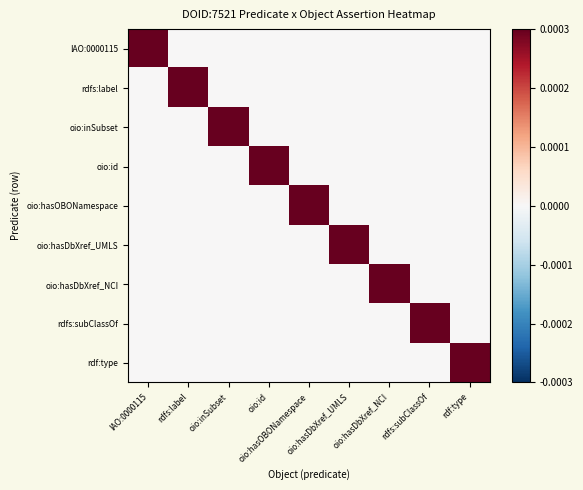

Reading left to right, transcribe all the data shown in this chart.

IAO:0000115: IAO:0000115=0.0	rdfs:label=0.0	oio:inSubset=0.0	oio:id=0.0	oio:hasOBONamespace=0.0	oio:hasDbXref_UMLS=0.0	oio:hasDbXref_NCI=0.0	rdfs:subClassOf=0.0	rdf:type=0.0
rdfs:label: IAO:0000115=0.0	rdfs:label=0.0	oio:inSubset=0.0	oio:id=0.0	oio:hasOBONamespace=0.0	oio:hasDbXref_UMLS=0.0	oio:hasDbXref_NCI=0.0	rdfs:subClassOf=0.0	rdf:type=0.0
oio:inSubset: IAO:0000115=0.0	rdfs:label=0.0	oio:inSubset=0.0	oio:id=0.0	oio:hasOBONamespace=0.0	oio:hasDbXref_UMLS=0.0	oio:hasDbXref_NCI=0.0	rdfs:subClassOf=0.0	rdf:type=0.0
oio:id: IAO:0000115=0.0	rdfs:label=0.0	oio:inSubset=0.0	oio:id=0.0	oio:hasOBONamespace=0.0	oio:hasDbXref_UMLS=0.0	oio:hasDbXref_NCI=0.0	rdfs:subClassOf=0.0	rdf:type=0.0
oio:hasOBONamespace: IAO:0000115=0.0	rdfs:label=0.0	oio:inSubset=0.0	oio:id=0.0	oio:hasOBONamespace=0.0	oio:hasDbXref_UMLS=0.0	oio:hasDbXref_NCI=0.0	rdfs:subClassOf=0.0	rdf:type=0.0
oio:hasDbXref_UMLS: IAO:0000115=0.0	rdfs:label=0.0	oio:inSubset=0.0	oio:id=0.0	oio:hasOBONamespace=0.0	oio:hasDbXref_UMLS=0.0	oio:hasDbXref_NCI=0.0	rdfs:subClassOf=0.0	rdf:type=0.0
oio:hasDbXref_NCI: IAO:0000115=0.0	rdfs:label=0.0	oio:inSubset=0.0	oio:id=0.0	oio:hasOBONamespace=0.0	oio:hasDbXref_UMLS=0.0	oio:hasDbXref_NCI=0.0	rdfs:subClassOf=0.0	rdf:type=0.0
rdfs:subClassOf: IAO:0000115=0.0	rdfs:label=0.0	oio:inSubset=0.0	oio:id=0.0	oio:hasOBONamespace=0.0	oio:hasDbXref_UMLS=0.0	oio:hasDbXref_NCI=0.0	rdfs:subClassOf=0.0	rdf:type=0.0
rdf:type: IAO:0000115=0.0	rdfs:label=0.0	oio:inSubset=0.0	oio:id=0.0	oio:hasOBONamespace=0.0	oio:hasDbXref_UMLS=0.0	oio:hasDbXref_NCI=0.0	rdfs:subClassOf=0.0	rdf:type=0.0